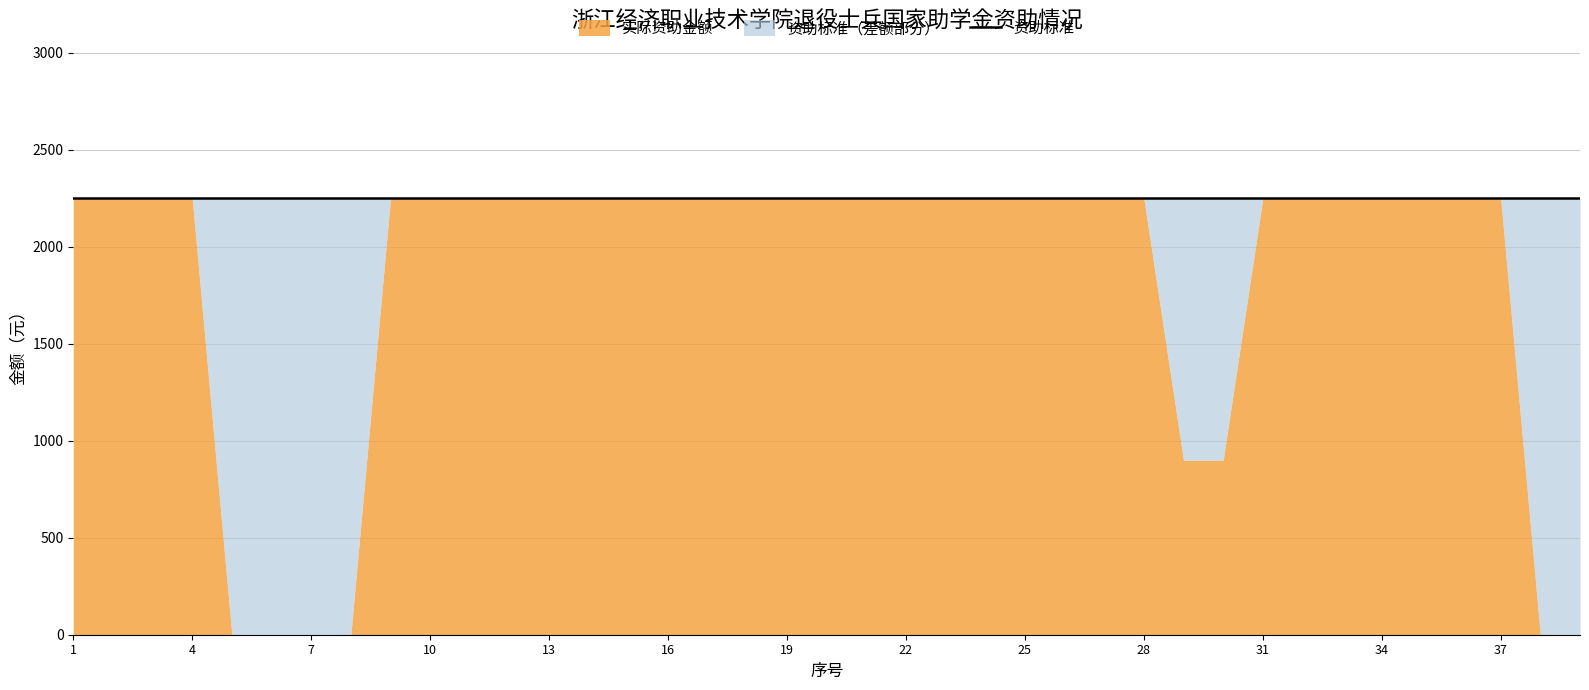

What is the total value across all series at 19?

4500